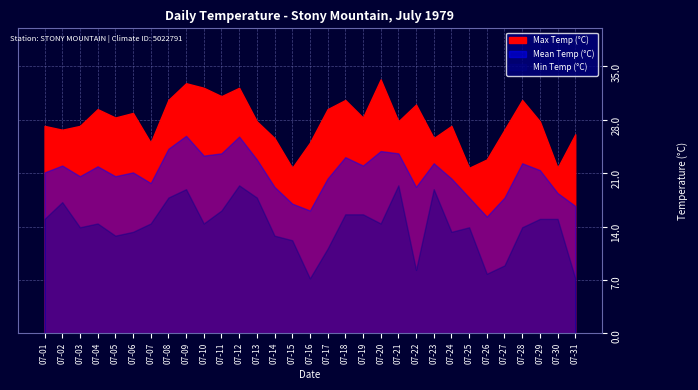

At which label does Min Temp (°C) first exceed 14?

07-01